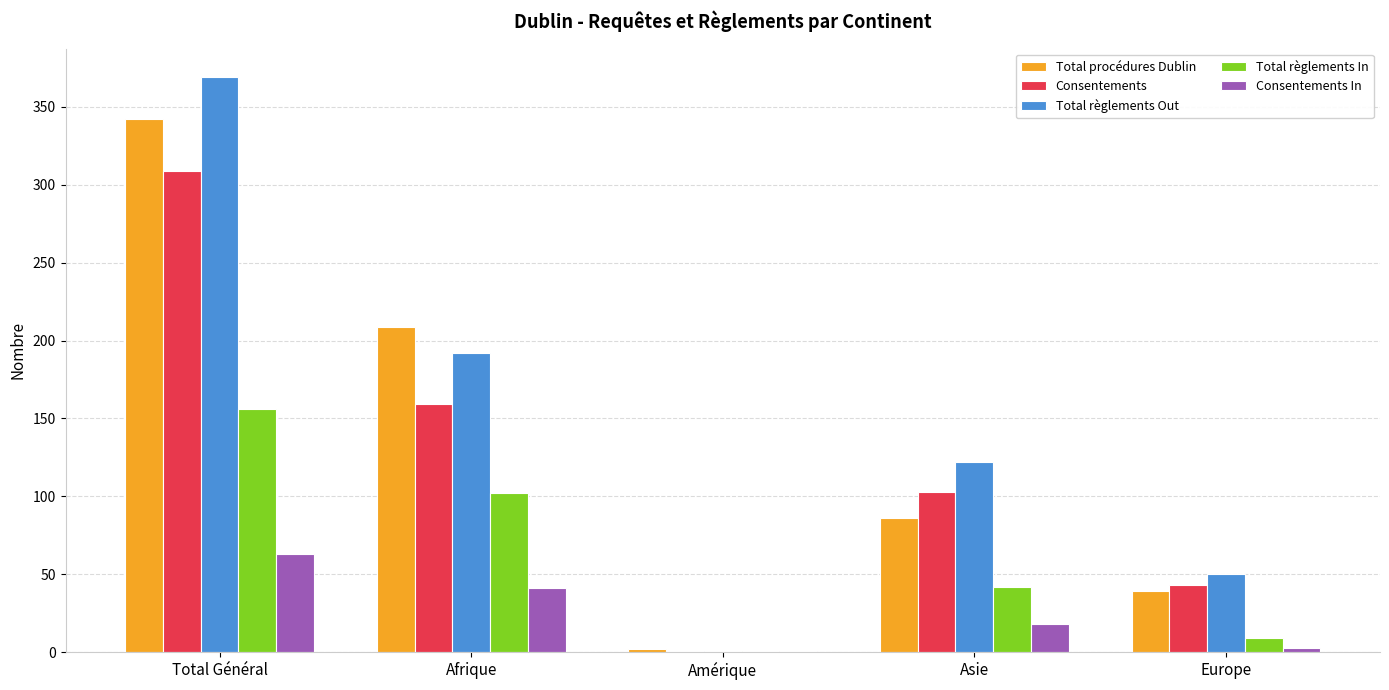

True or false: Consentements In has a value of 63 at Total Général.

True